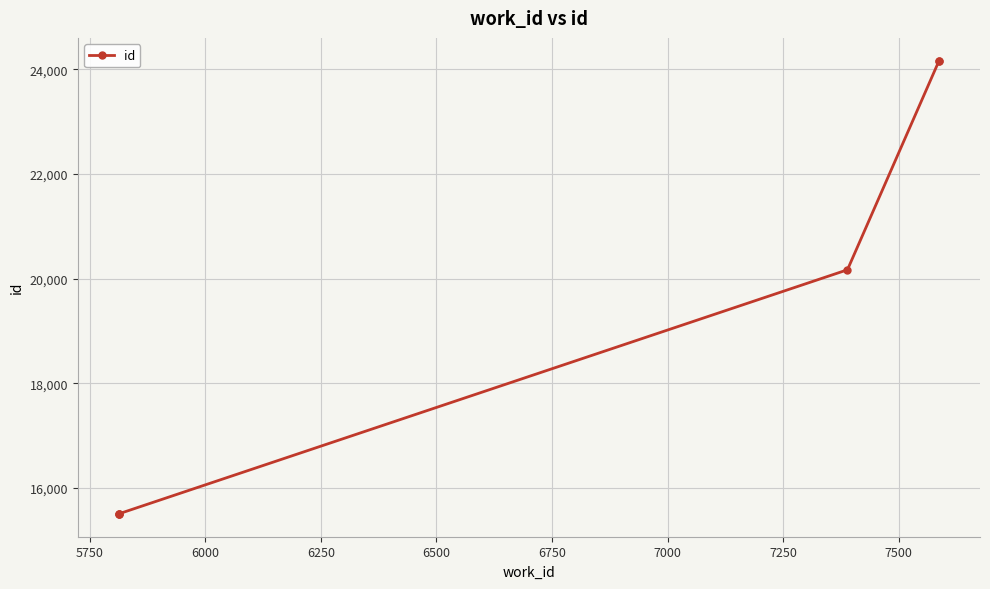

The value at 6500 is 35599. True or false?

False